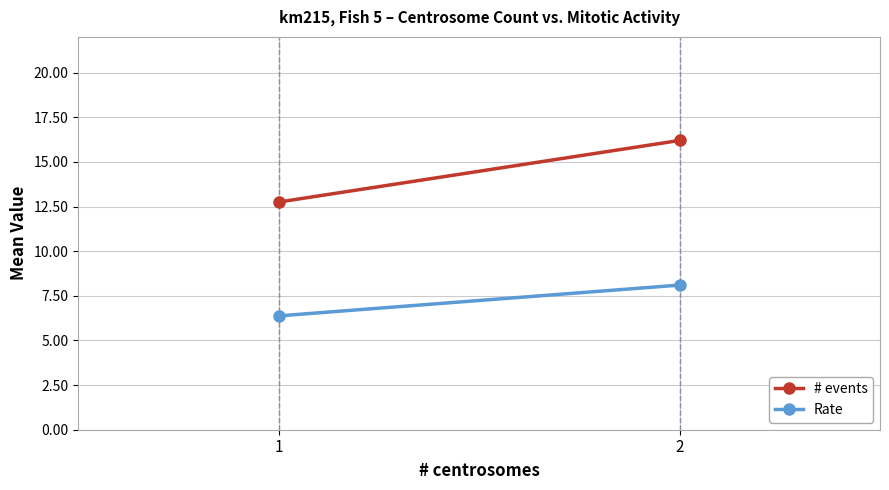

How many values in the Rate series exceed 8?

1